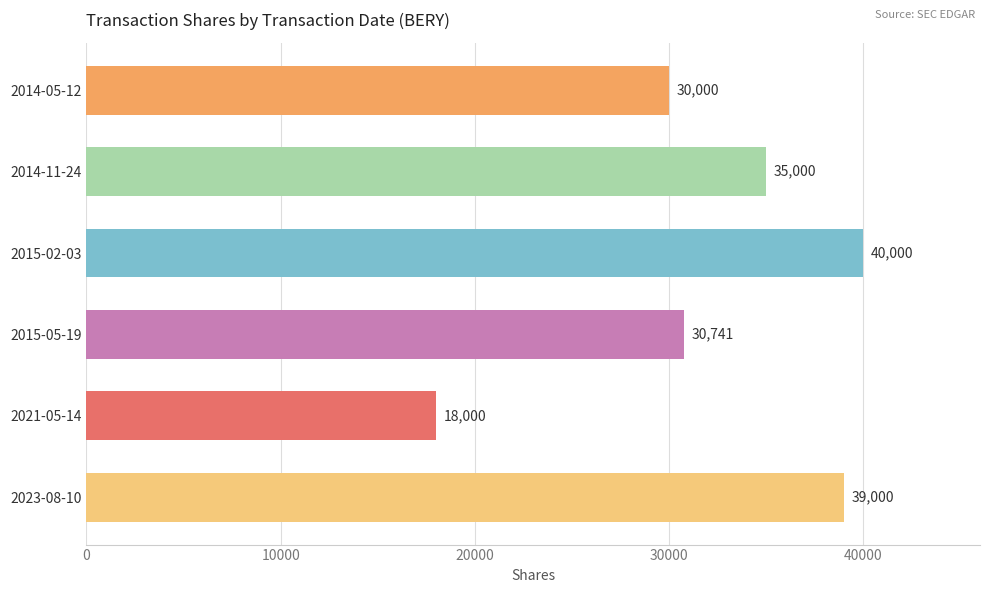

Reading bottom to top, transcribe all the data shown in this chart.

39000	18000	30741	40000	35000	30000